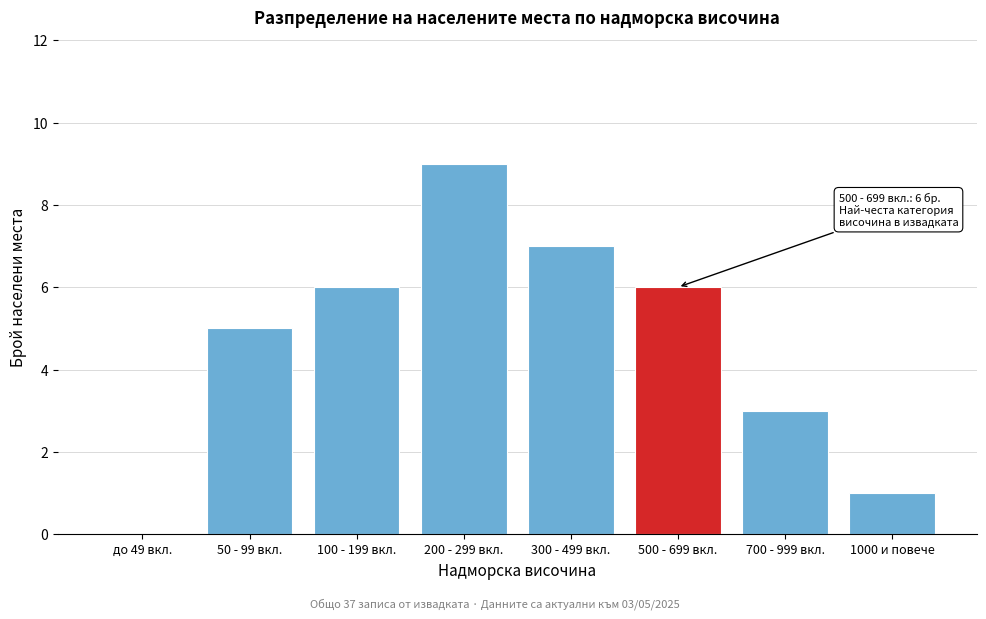

Reading right to left, extract all data points from this chart.

1000 и повече=1	700 - 999 вкл.=3	500 - 699 вкл.=6	300 - 499 вкл.=7	200 - 299 вкл.=9	100 - 199 вкл.=6	50 - 99 вкл.=5	до 49 вкл.=0